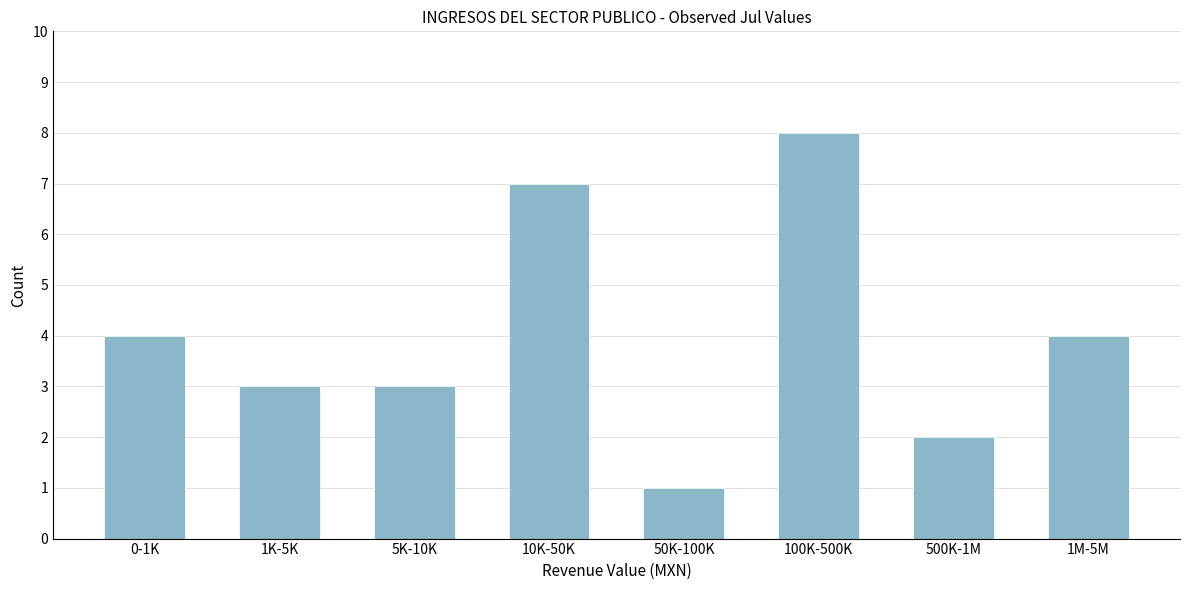

Reading left to right, what are all the values shown in this chart?

4	3	3	7	1	8	2	4